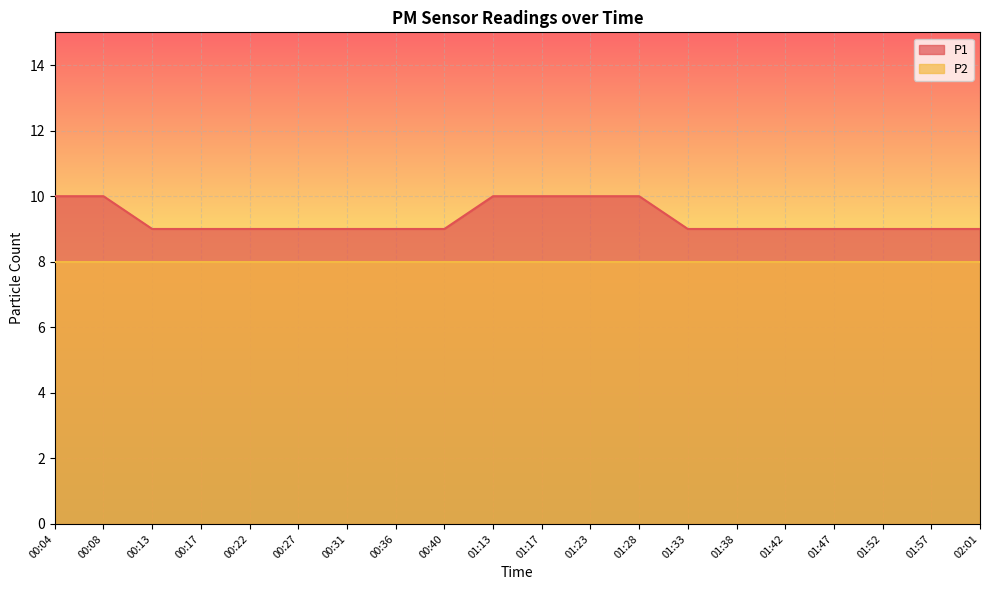

How many series are shown in this chart?

2